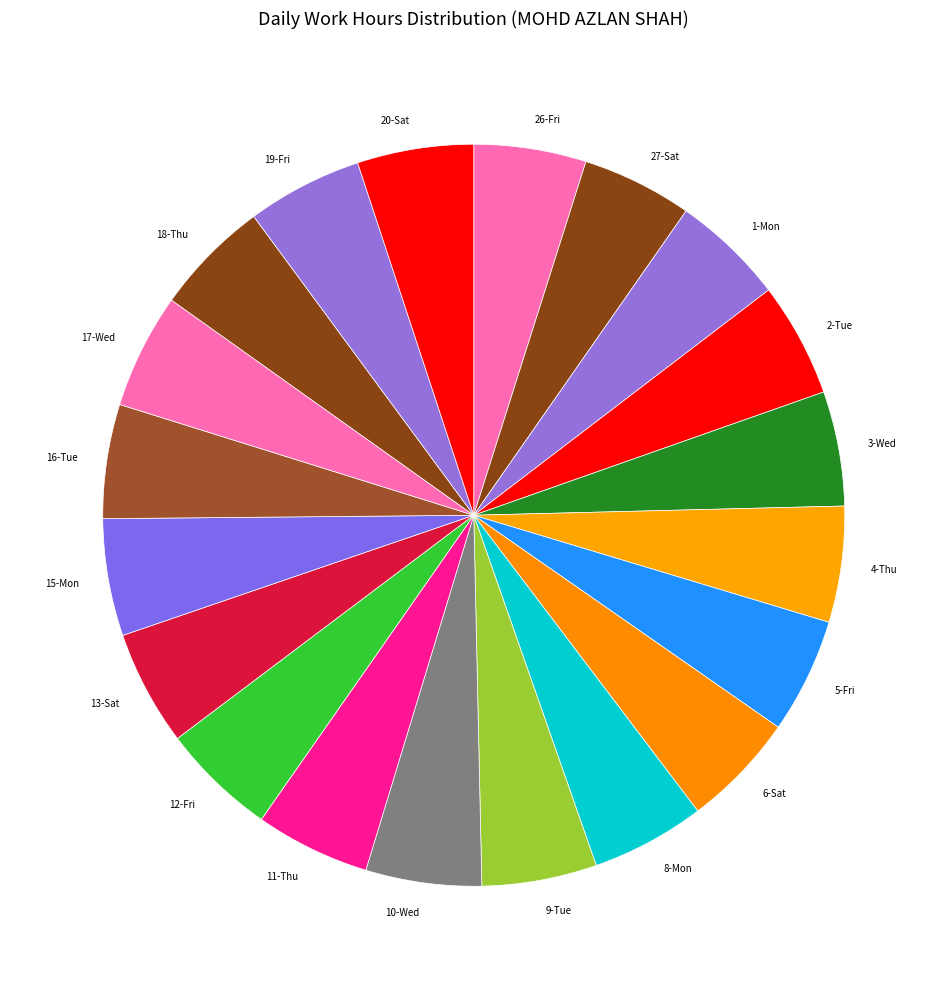

Is it true that 26-Fri is 5% of the pie?

True